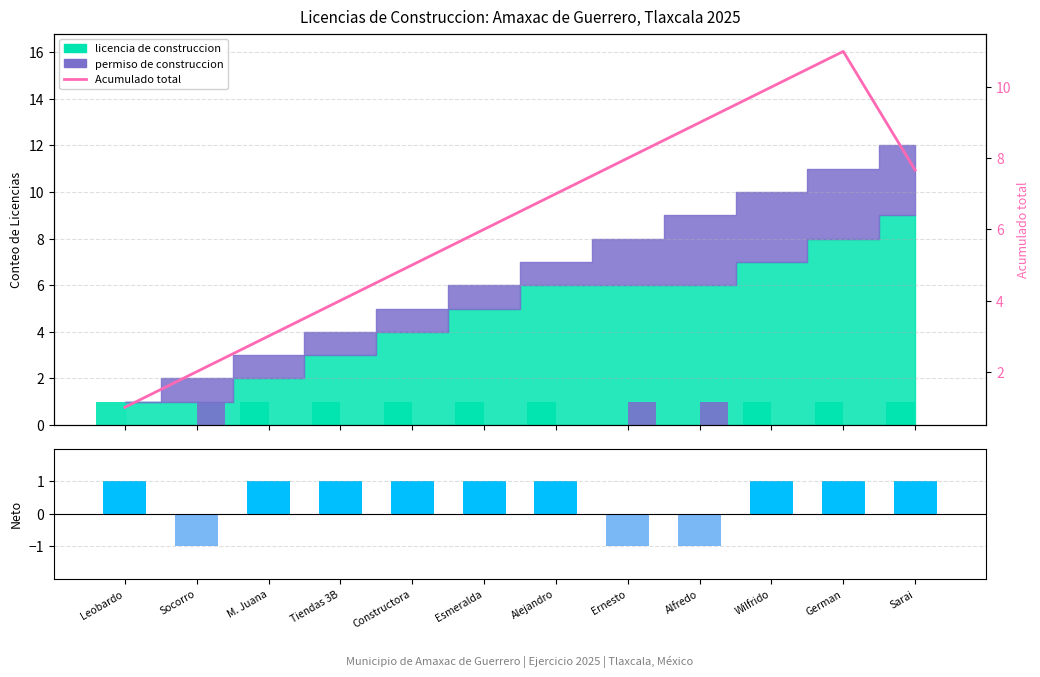

Between Esmeralda and Socorro, which is larger?

Esmeralda